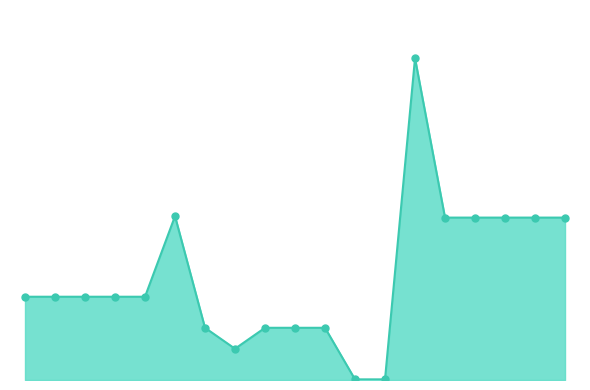

Does the chart display data point markers on the line(s)?

No